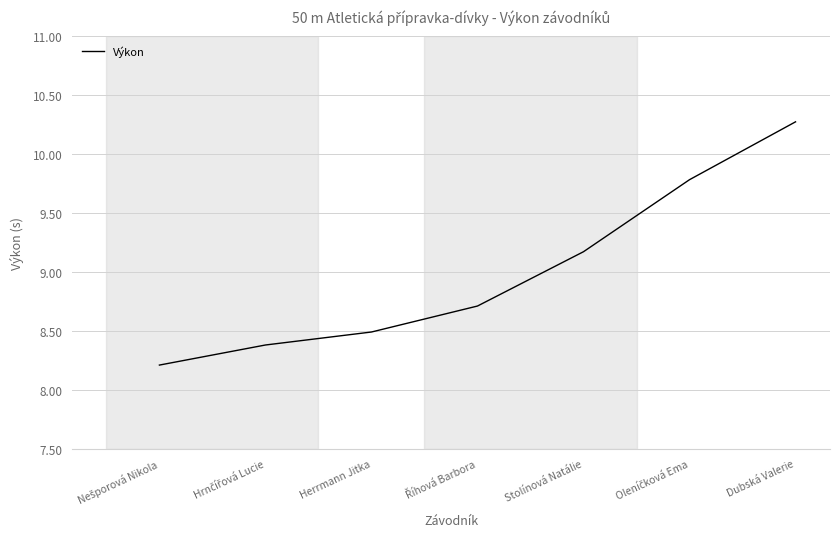

The value at Herrmann Jitka is 8.5. True or false?

True